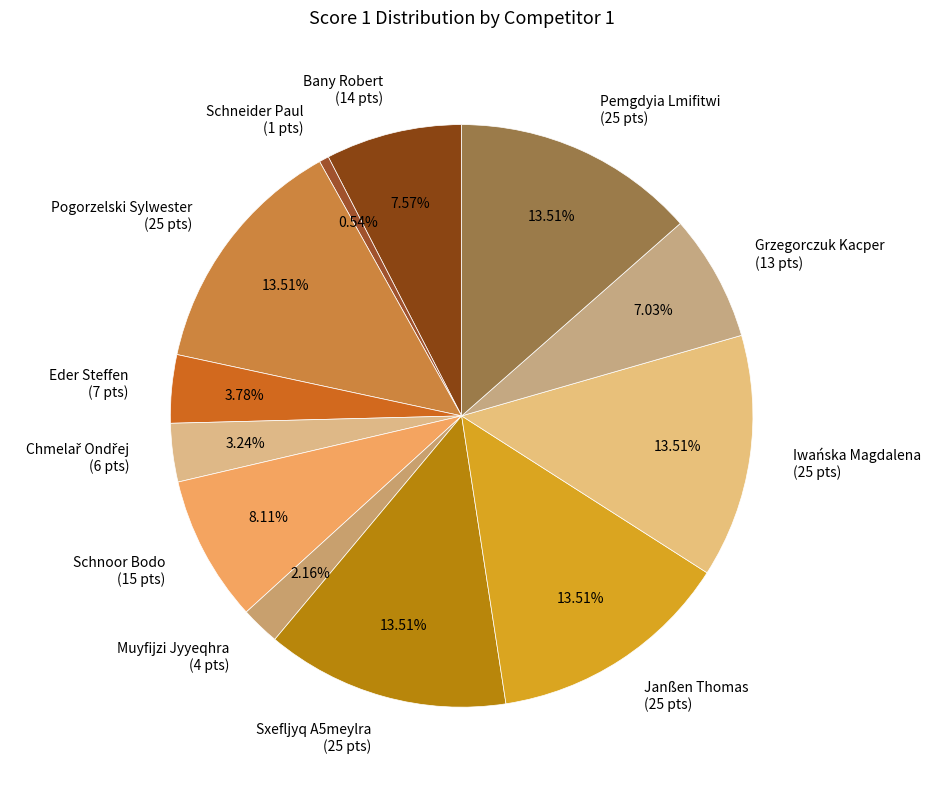

Is there any slice that represents more than half of the pie?

No